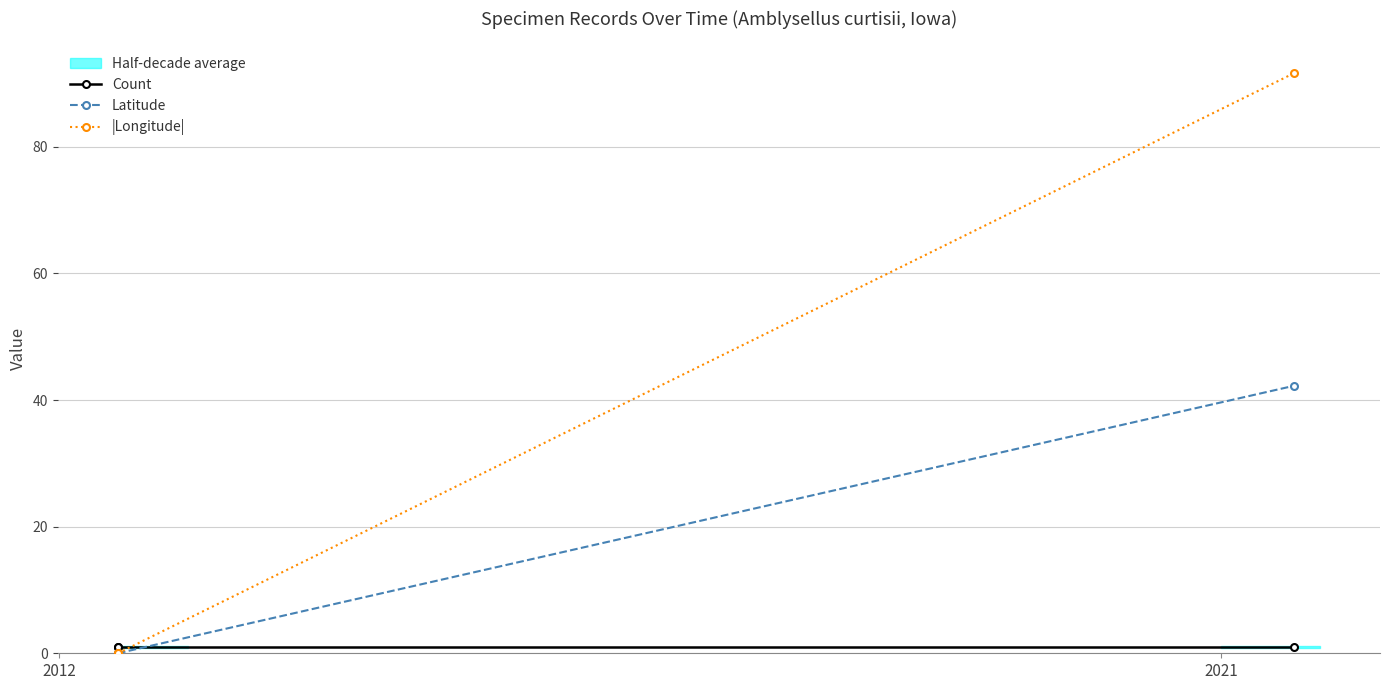

What is the difference between the maximum and minimum values in the Latitude series?

42.3